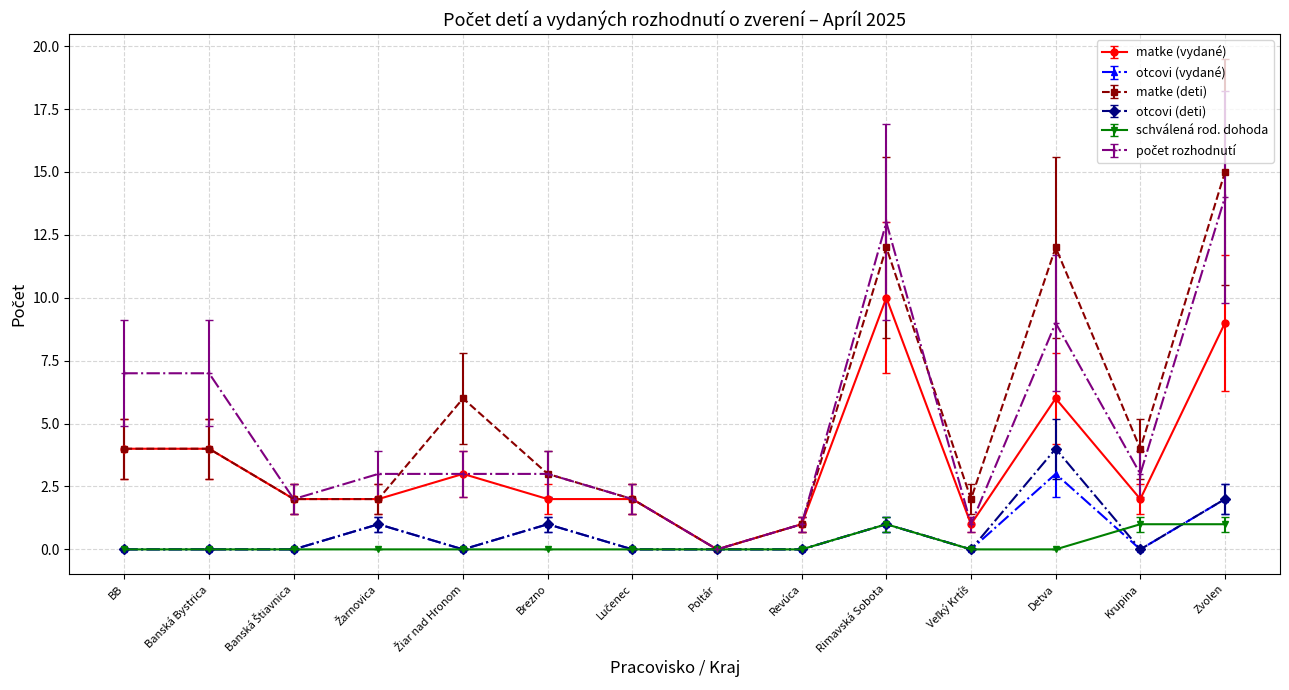

What is the difference between the highest and lowest values at BB?

7